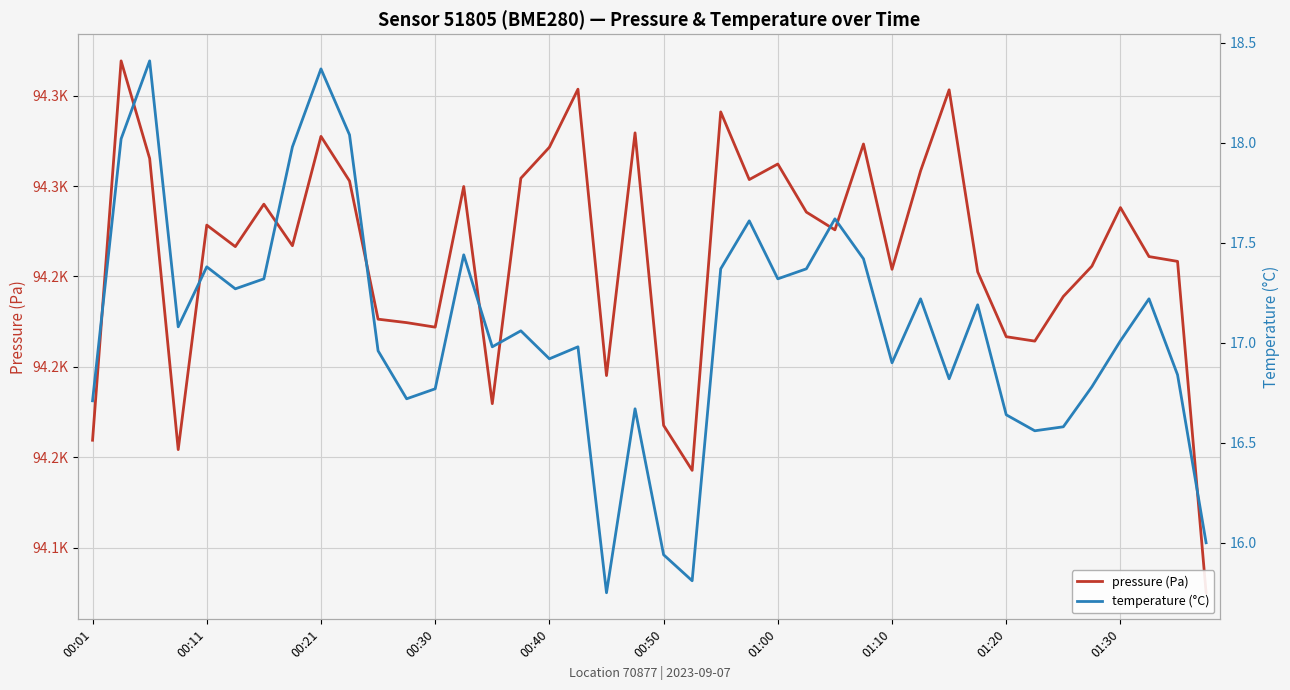

What is the value of the temperature (°C) point at the 16th from the left?

17.1